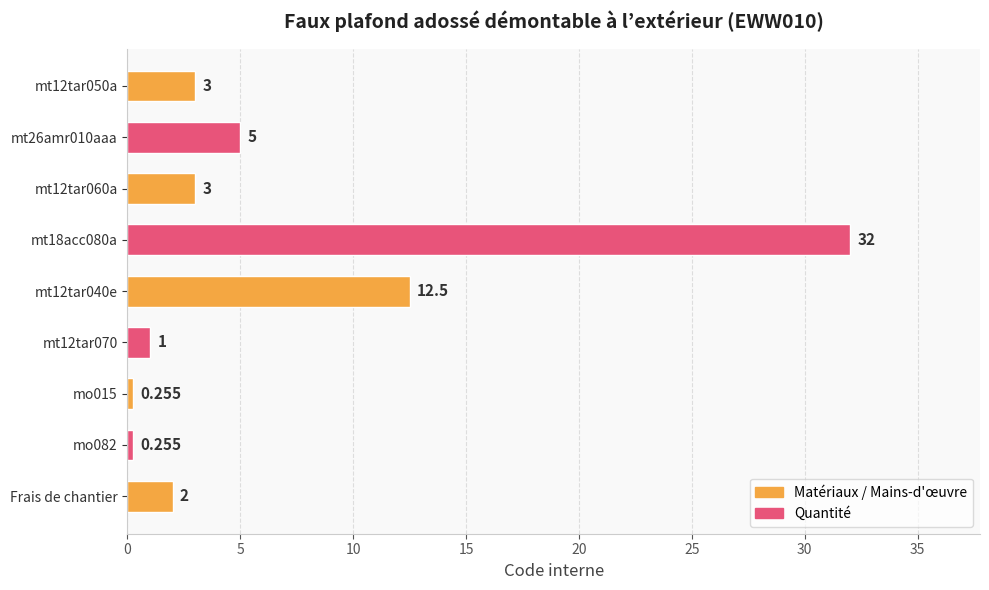

How many data points are less than 3?

4